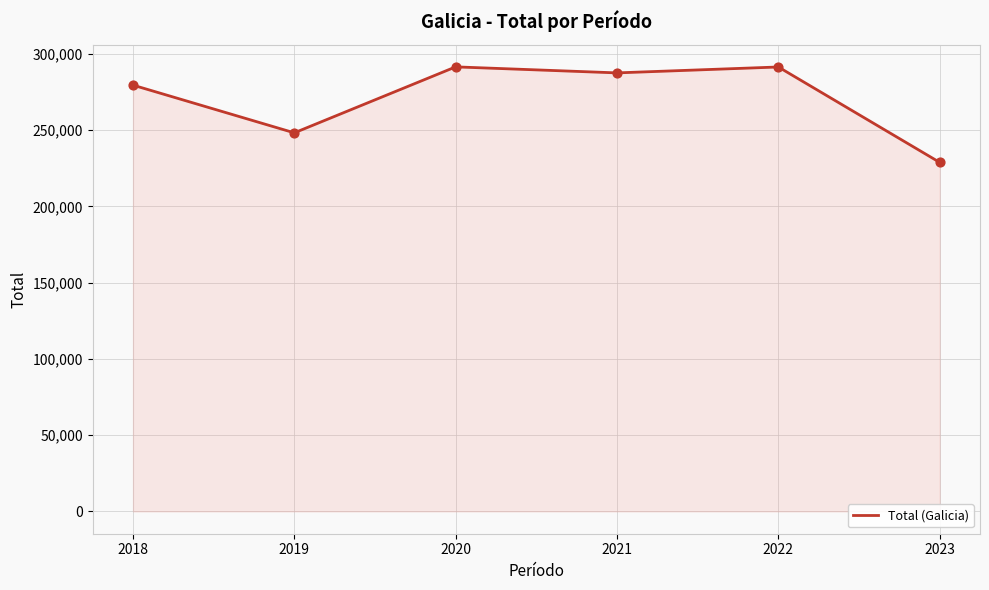

Which has a higher value, 2019 or 2018?

2018